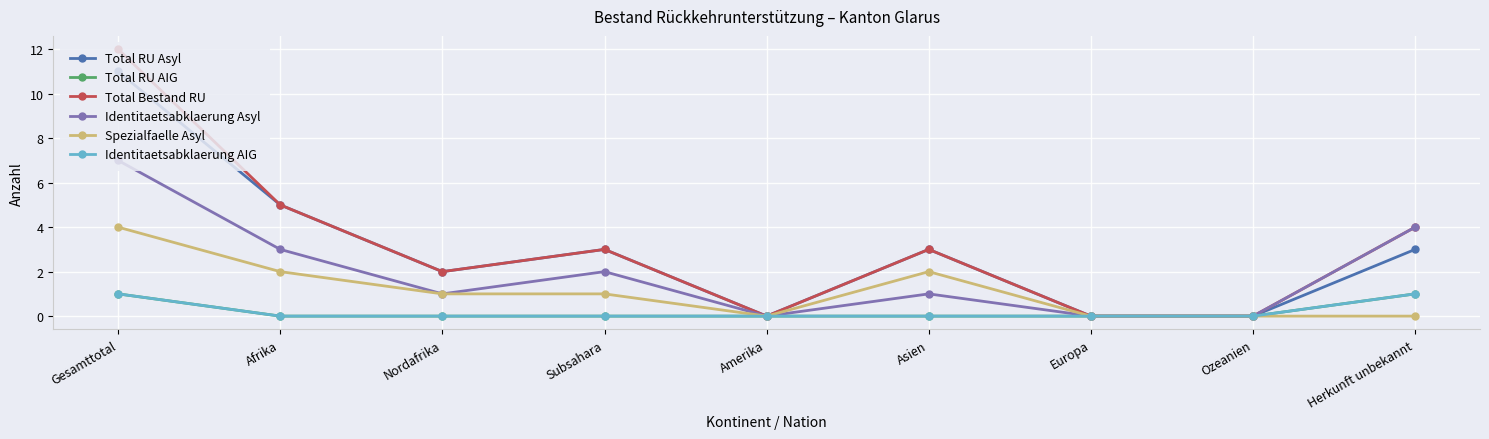

List the series in order of their peak value, lowest first.

Total RU AIG, Identitaetsabklaerung AIG, Spezialfaelle Asyl, Identitaetsabklaerung Asyl, Total RU Asyl, Total Bestand RU